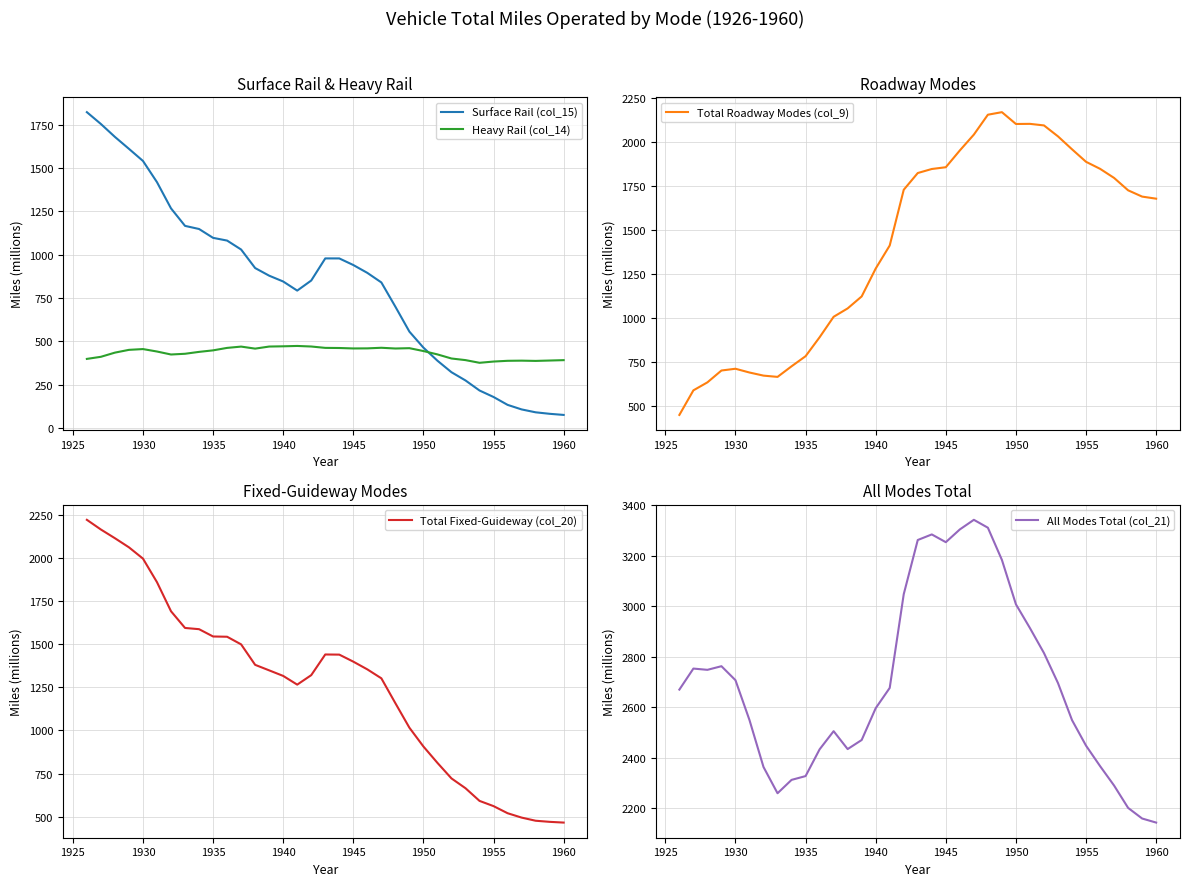

How many series are shown in this chart?

5